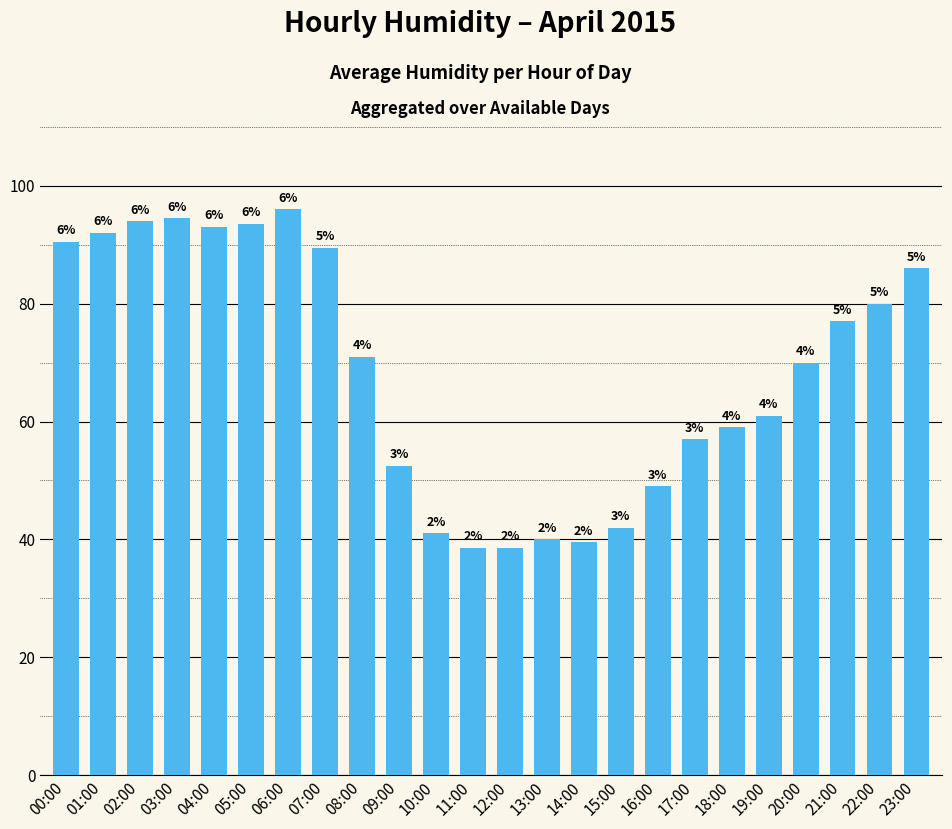

Which category has the lowest value across all series?

11:00